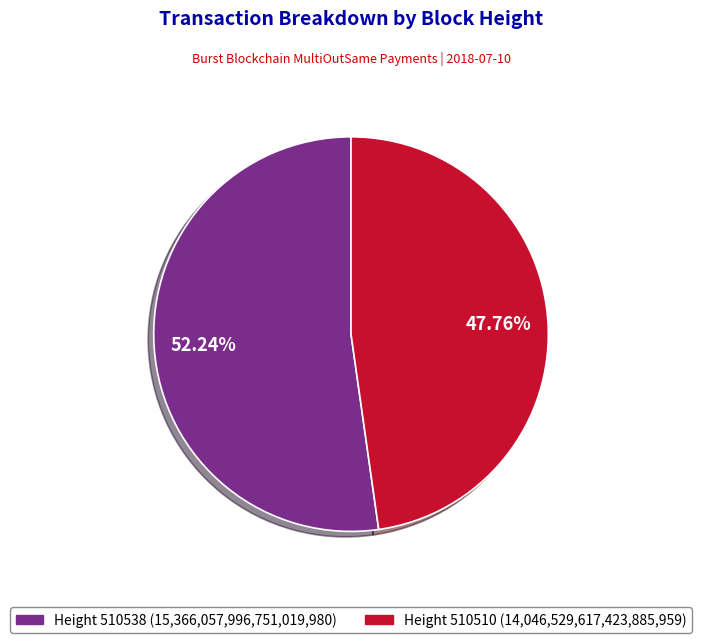

Does any single category account for the majority?

Yes